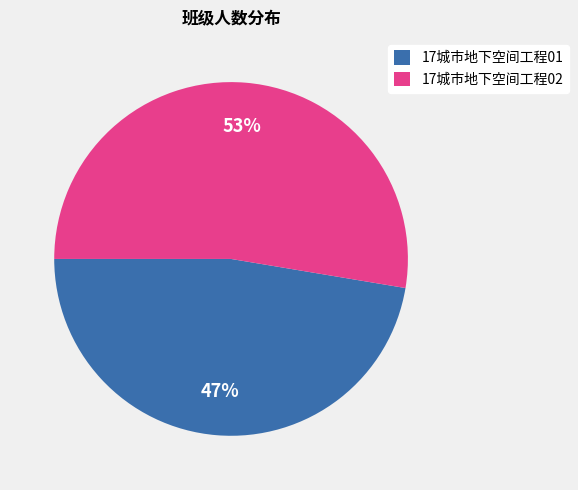

Count the number of slices in the pie.

2